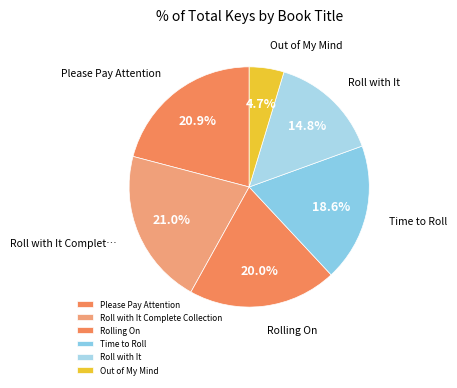

To the nearest percent, what portion does Roll with It Complete Collection represent?

21%